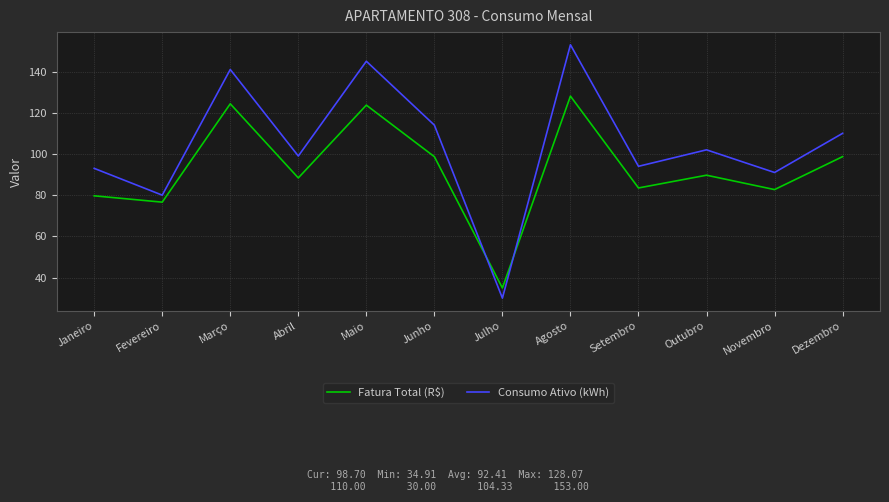

Where do Fatura Total (R$) and Consumo Ativo (kWh) first cross each other?

Junho and Julho